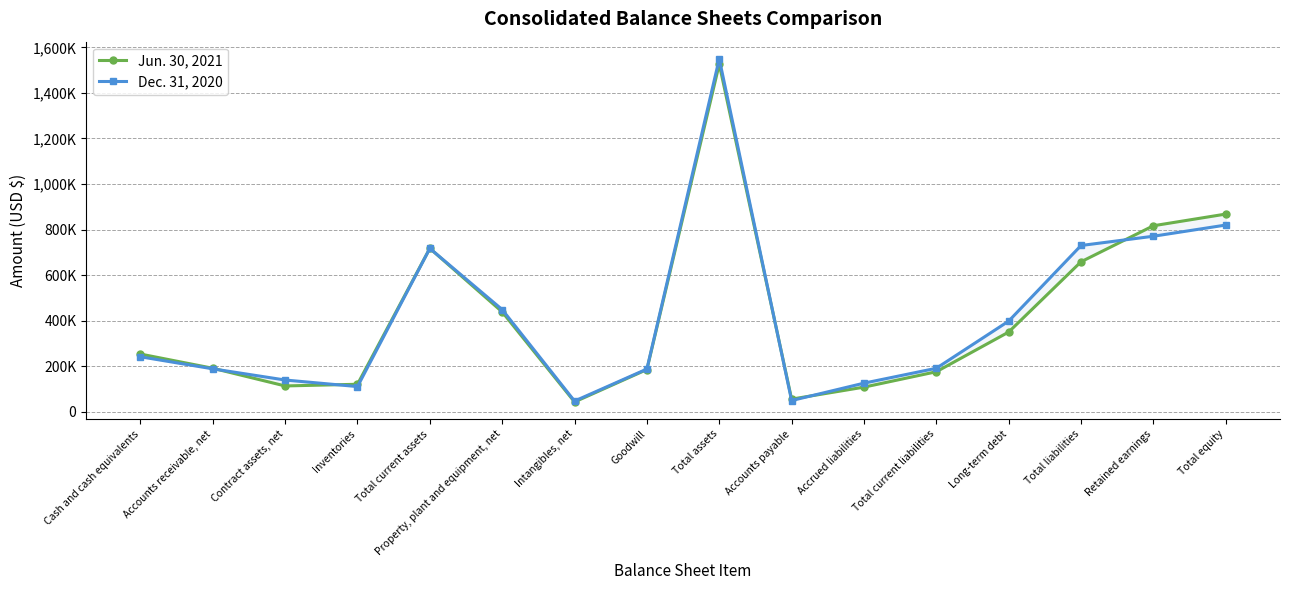

How many intersections are there between Jun. 30, 2021 and Dec. 31, 2020?

6